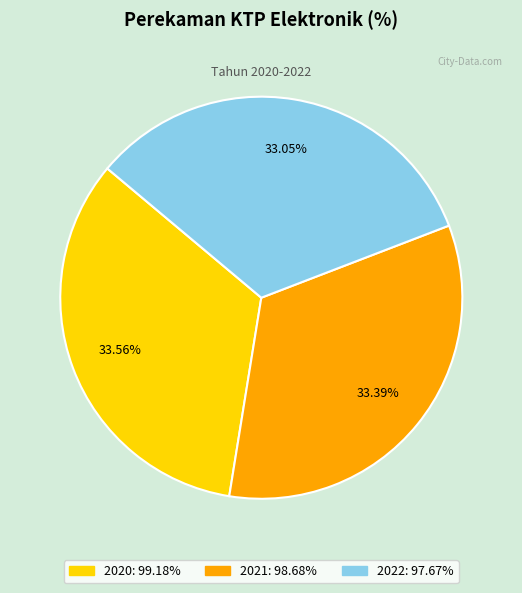

What percentage is the 2022 slice, to the nearest percent?

33%